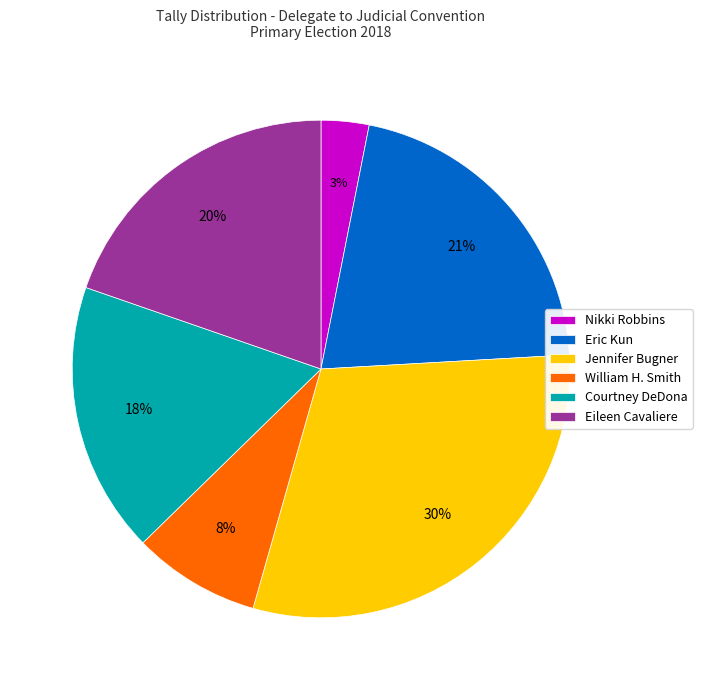

How many segments does this pie chart have?

6